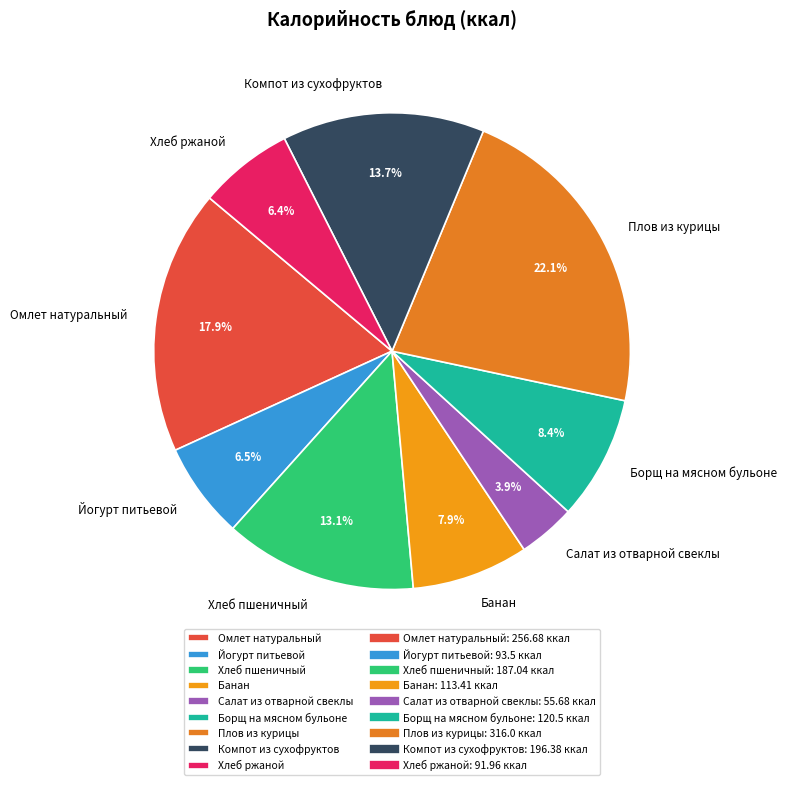

To the nearest percent, what is the difference between the largest and smallest slice percentages?

18%